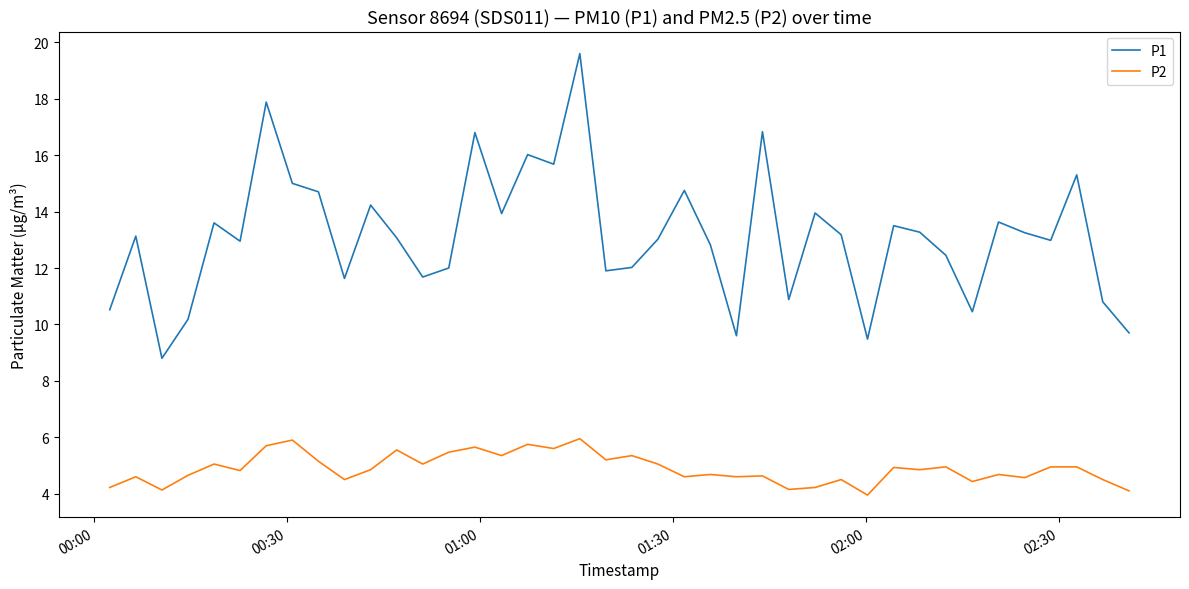

What is the average value of the P1 series?

13.1